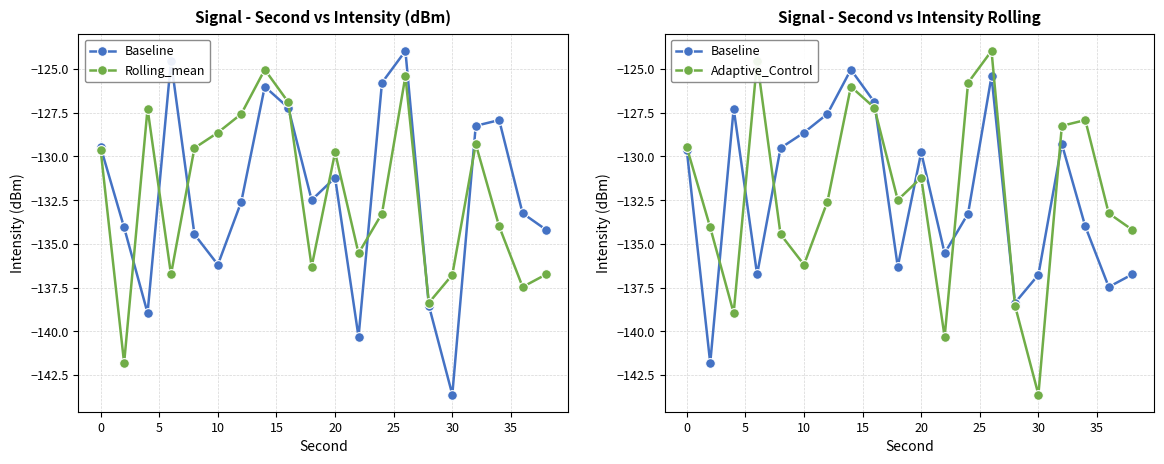

Which series has the largest total across all categories?

Adaptive_Control